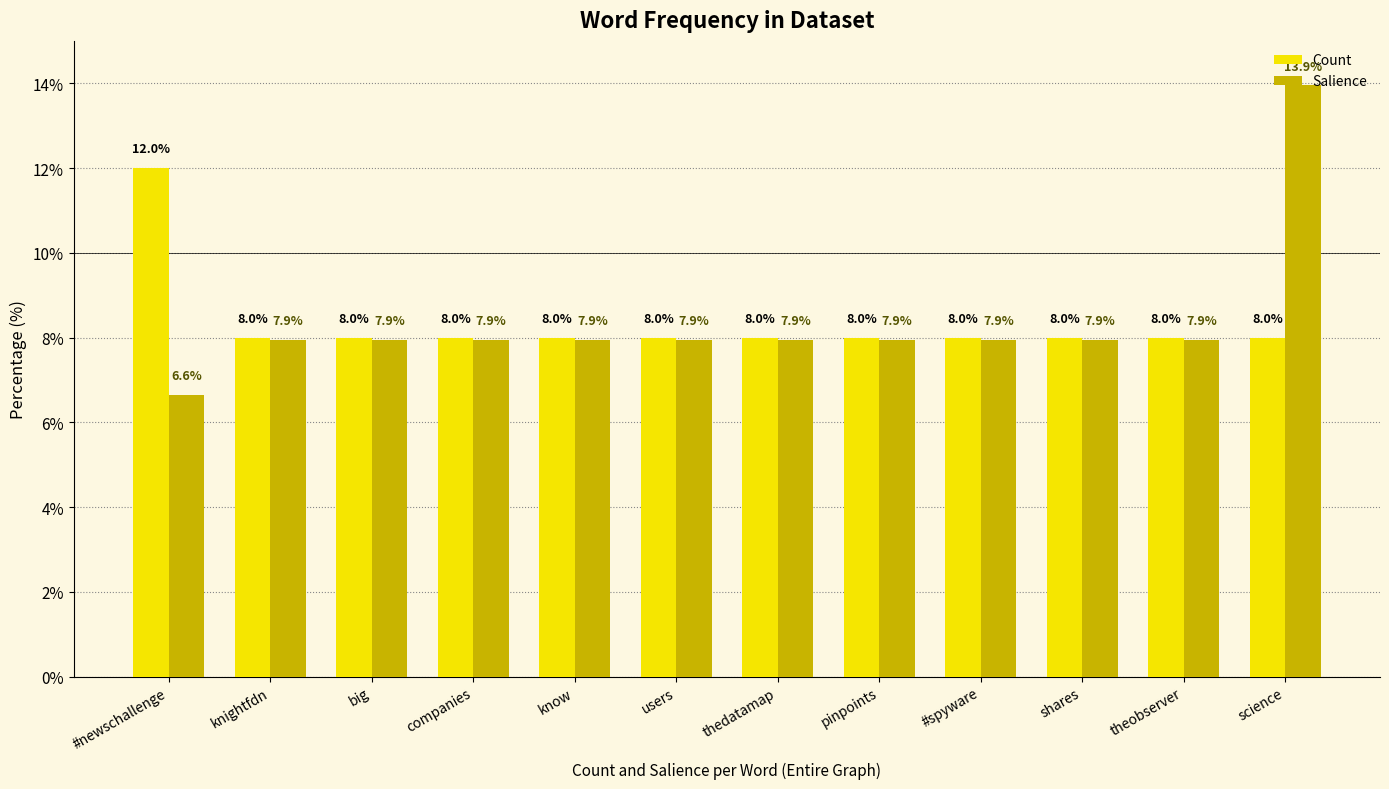

Which series has the largest range (max minus min)?

Salience